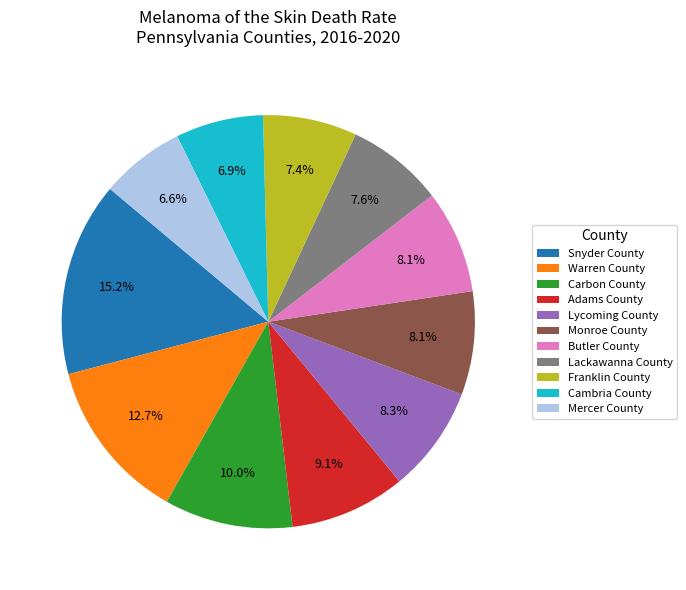

Which slice is the largest?

Snyder County